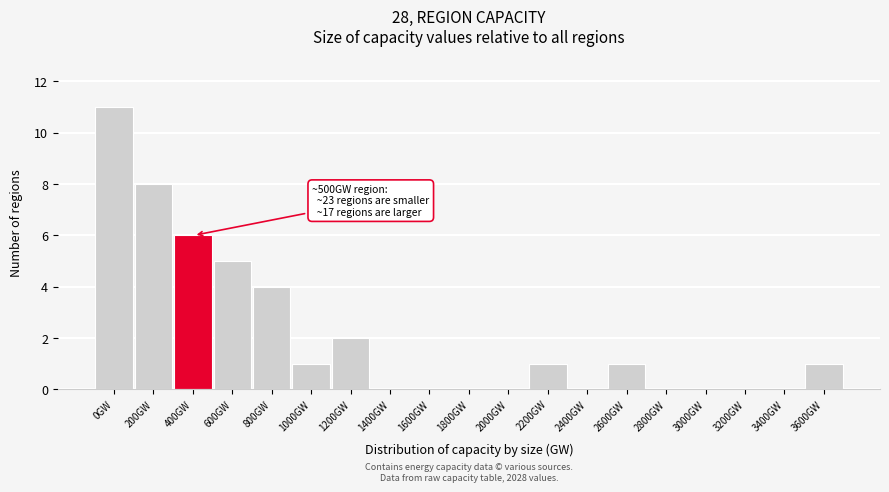

Reading right to left, what are all the values shown in this chart?

3600GW=1	3400GW=0	3200GW=0	3000GW=0	2800GW=0	2600GW=1	2400GW=0	2200GW=1	2000GW=0	1800GW=0	1600GW=0	1400GW=0	1200GW=2	1000GW=1	800GW=4	600GW=5	400GW=6	200GW=8	0GW=11